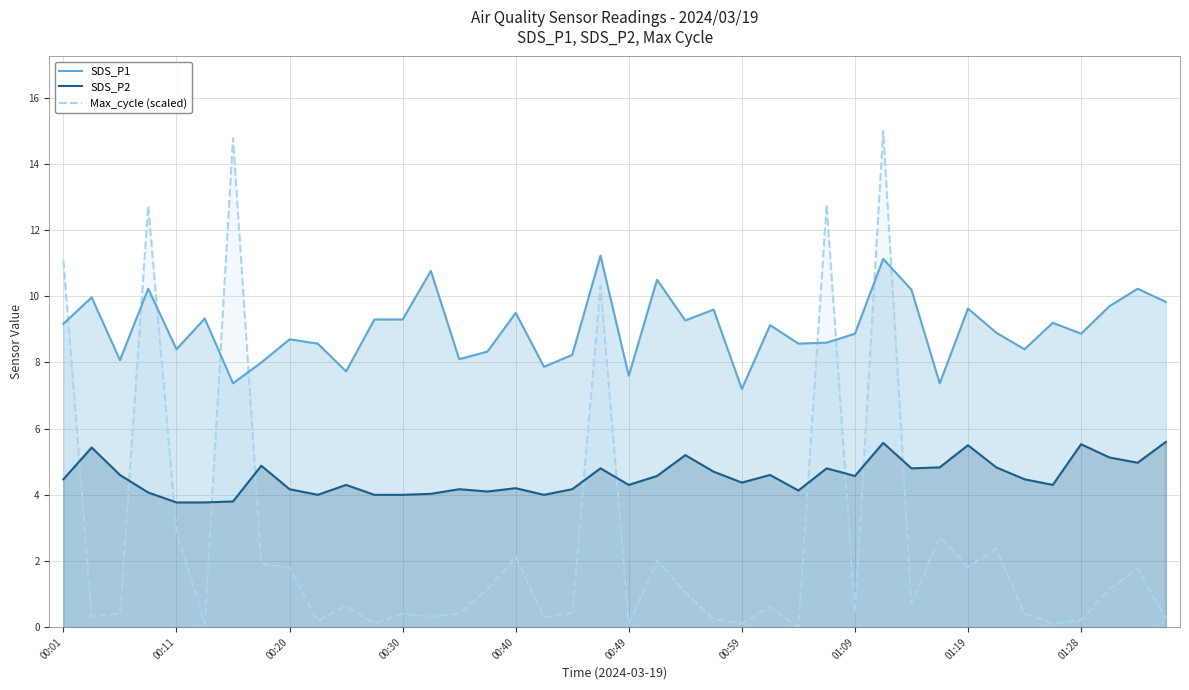

The Max_cycle (scaled) series shows 0.4 at 01:09. True or false?

True